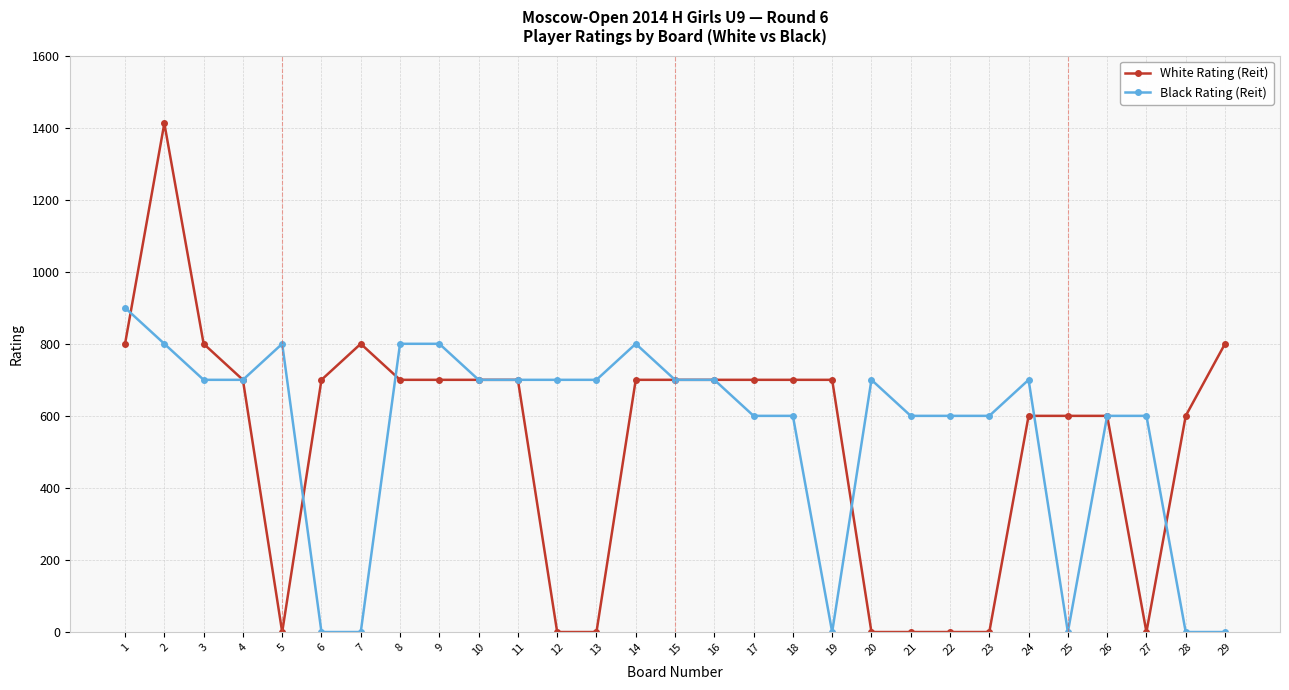

Where does the White Rating (Reit) series first go above 700?

1